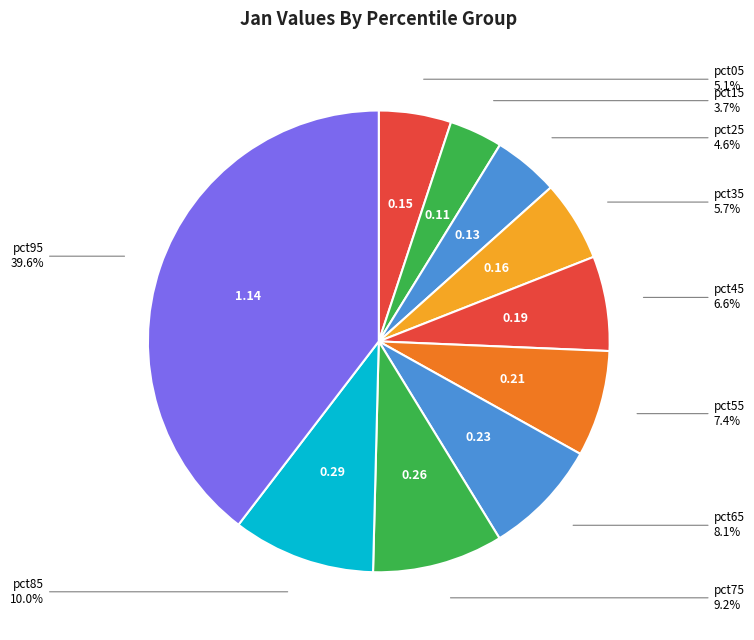

How many slices are in this pie chart?

10